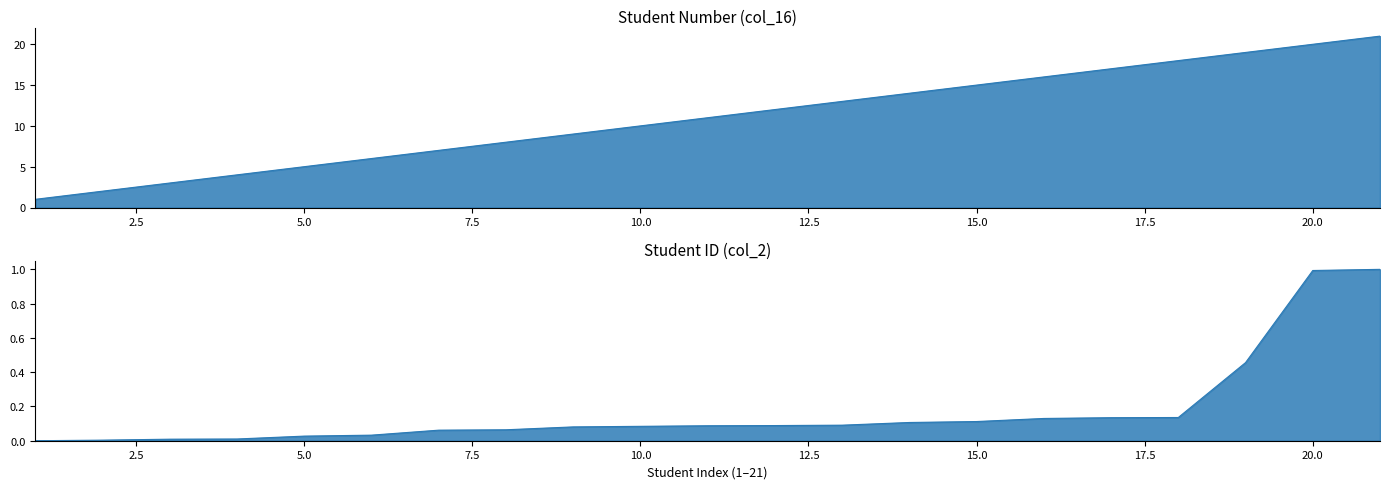

True or false: Student Number (col_16) has a value of 7.0 at 7.

True